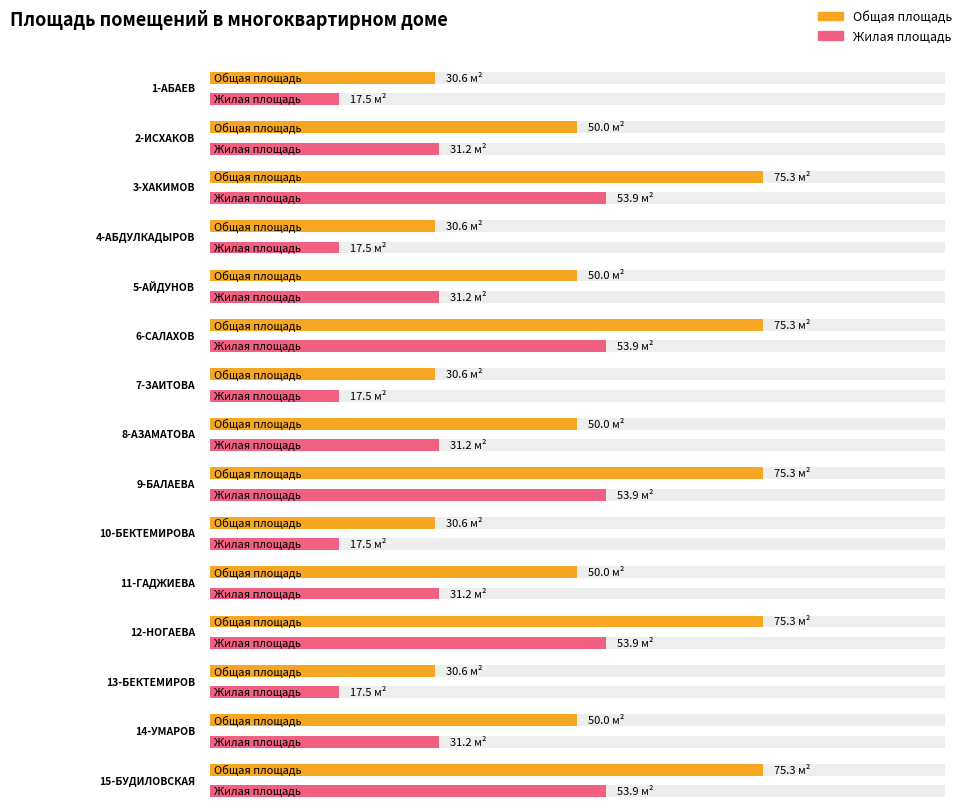

At how many categories does at least one series exceed 40?

10